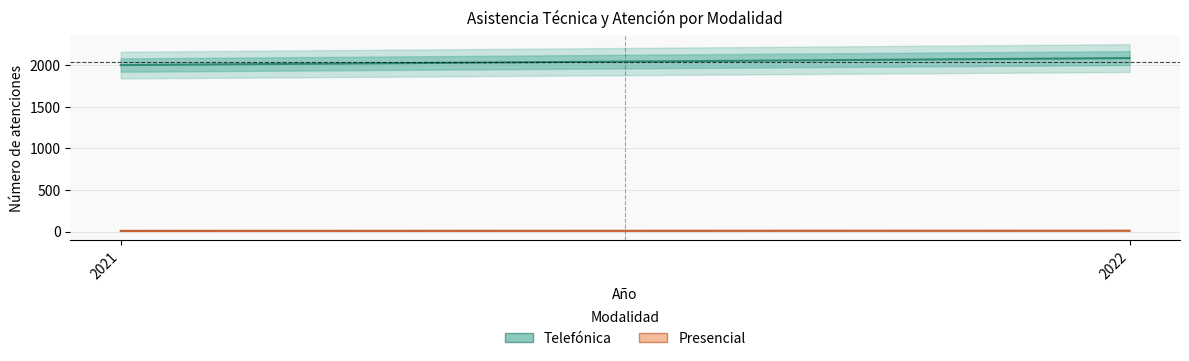

Which series has the largest total across all categories?

Telefónica